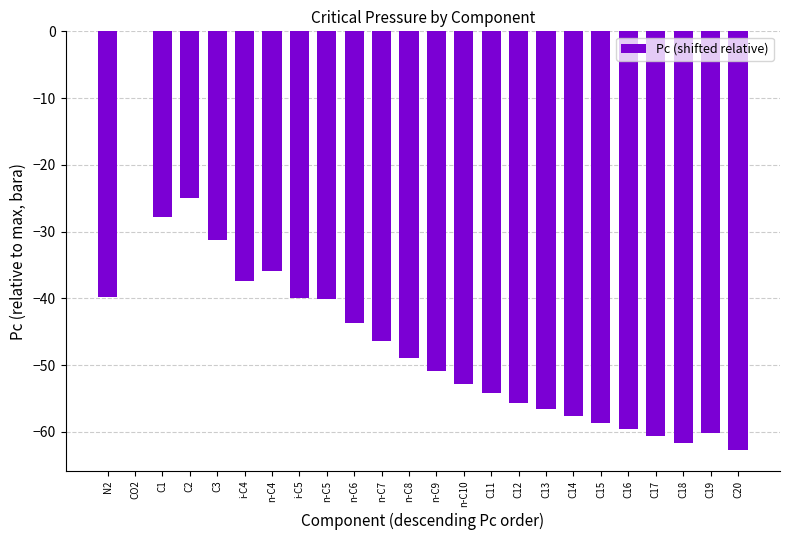

Which has a higher value, C2 or n-C8?

C2